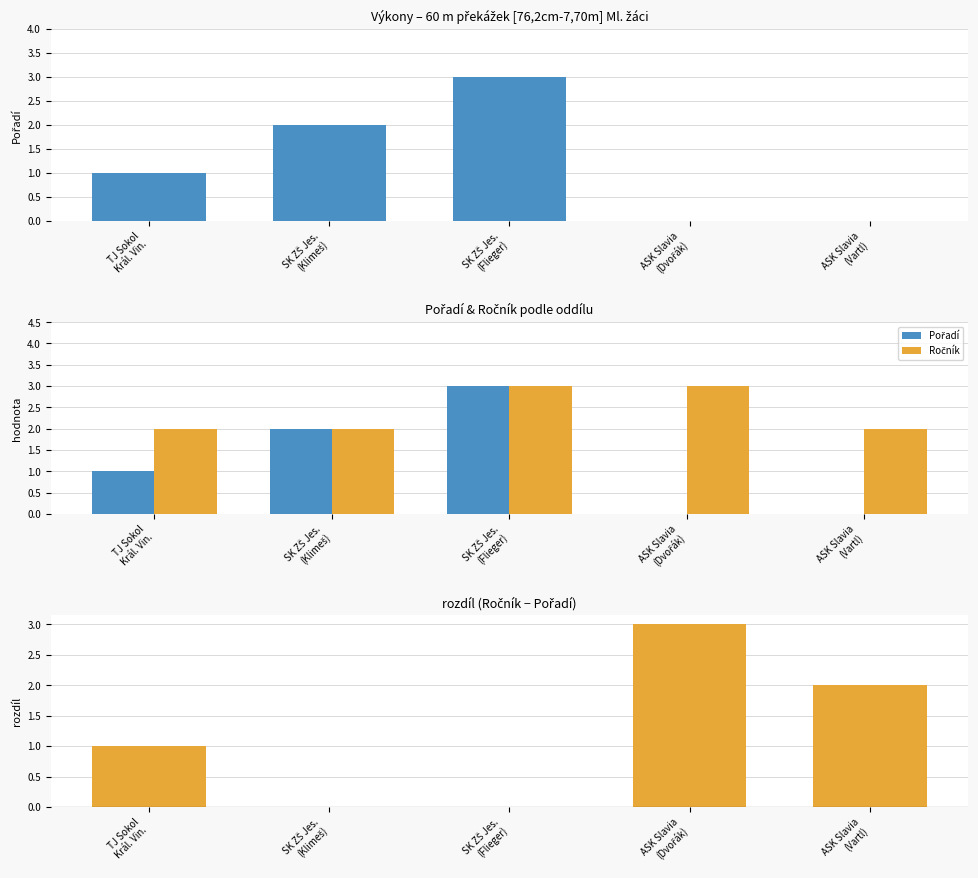

What is the spread (max minus min) of values at SK ZŠ Jes.
(Klimeš)?

2